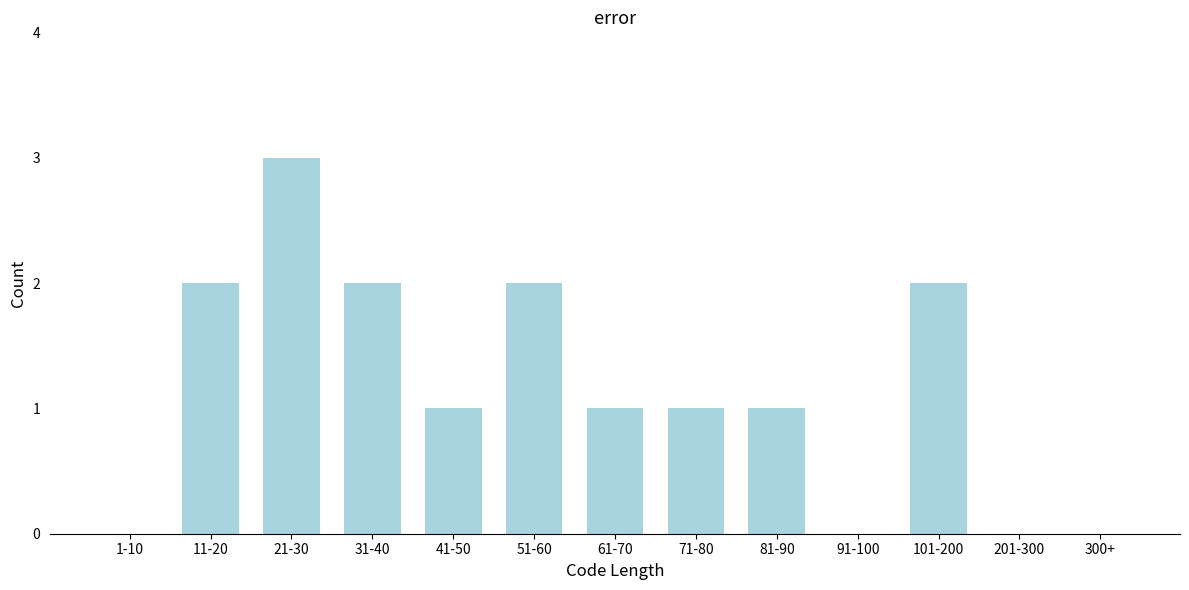

Reading left to right, extract all data points from this chart.

1-10=0	11-20=2	21-30=3	31-40=2	41-50=1	51-60=2	61-70=1	71-80=1	81-90=1	91-100=0	101-200=2	201-300=0	300+=0